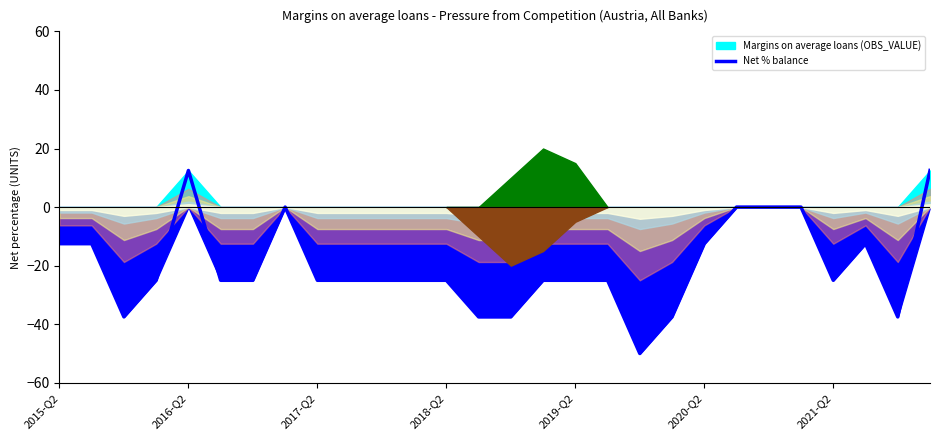

The value at 2016-Q2 is -7.1. True or false?

False